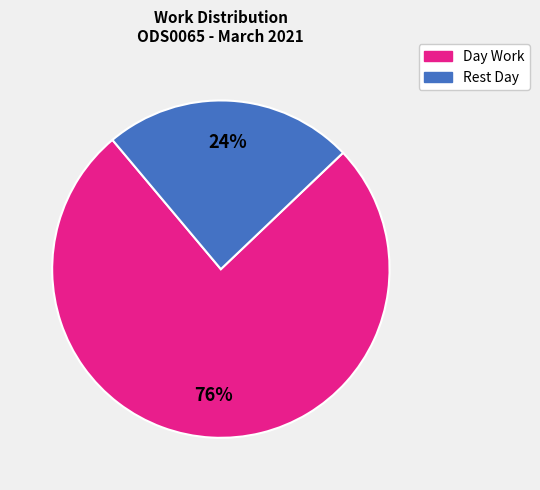

Does any single category account for the majority?

Yes